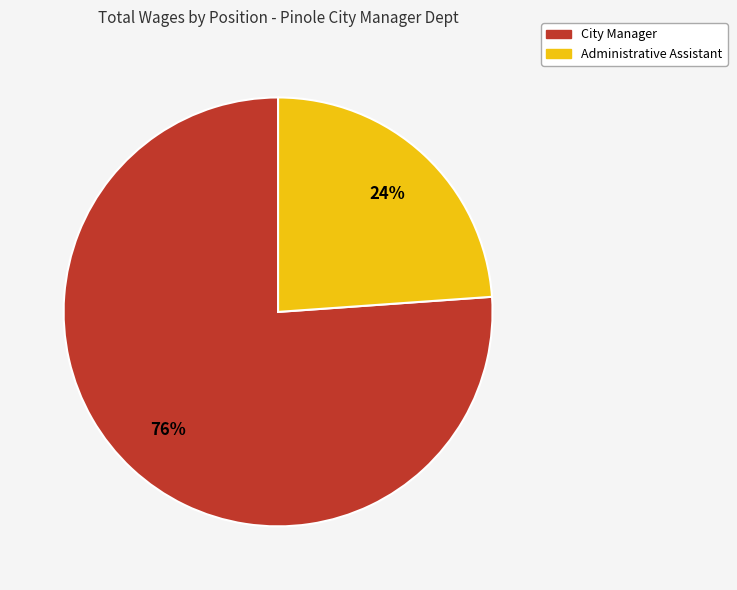

Is the sum of Administrative Assistant and City Manager greater than half?

Yes